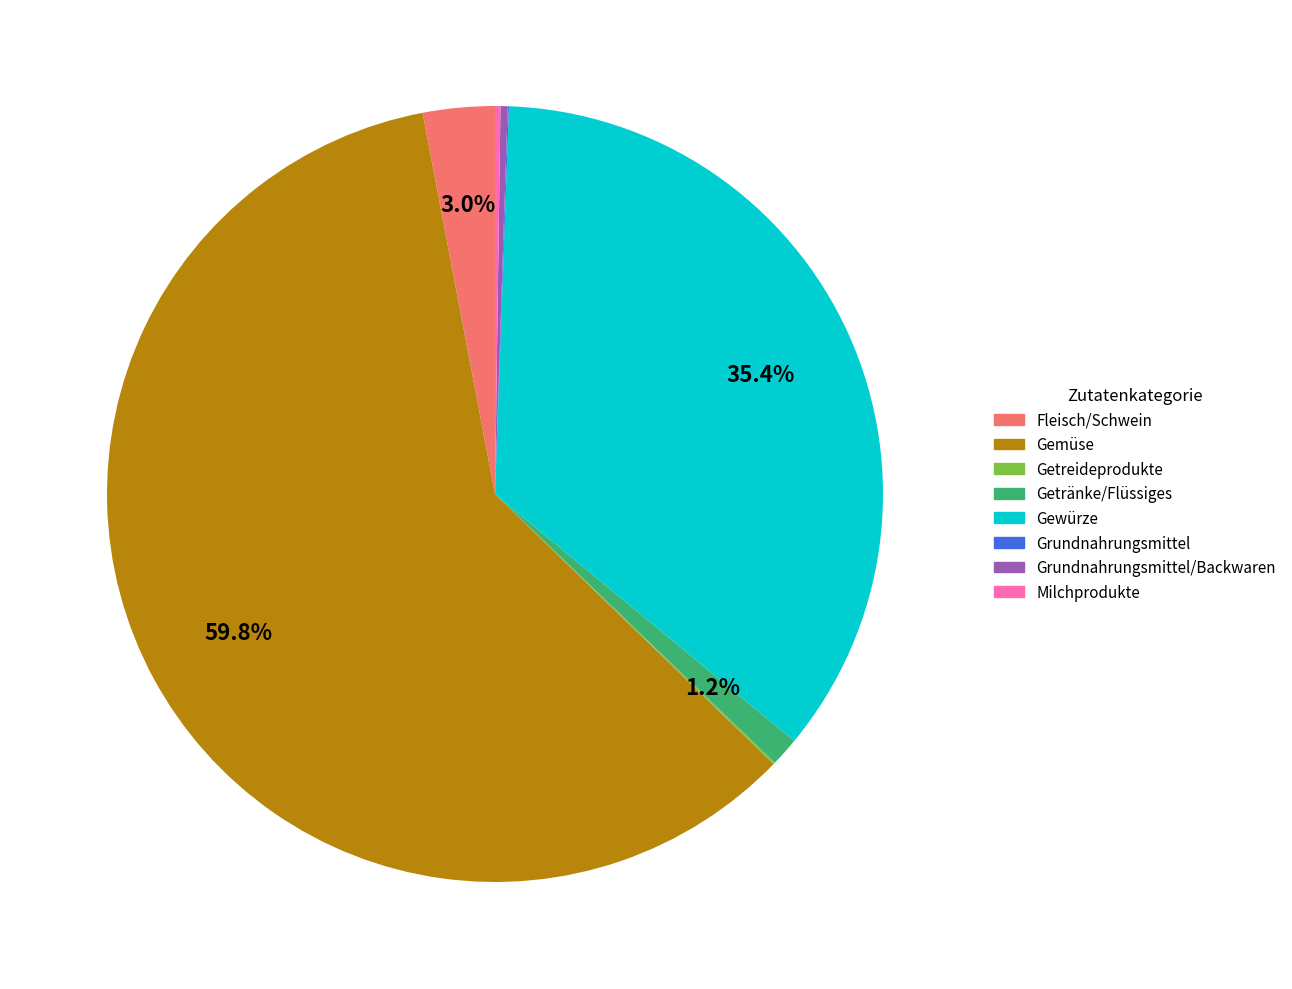

To the nearest percent, what is the average slice percentage?

12%